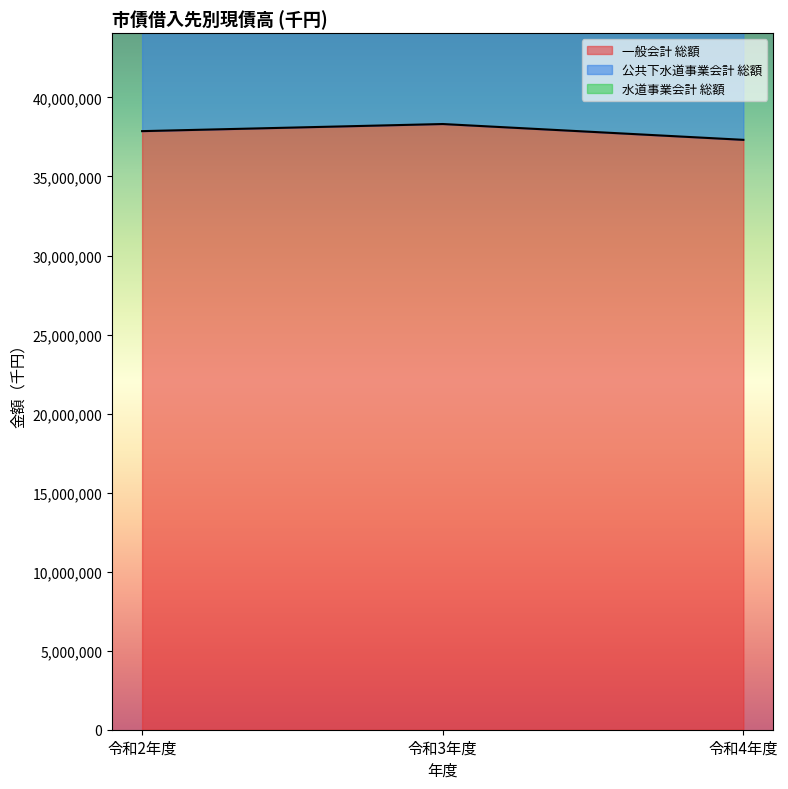

Count the 水道事業会計 総額 values in the range 3012863 to 3345154.

3